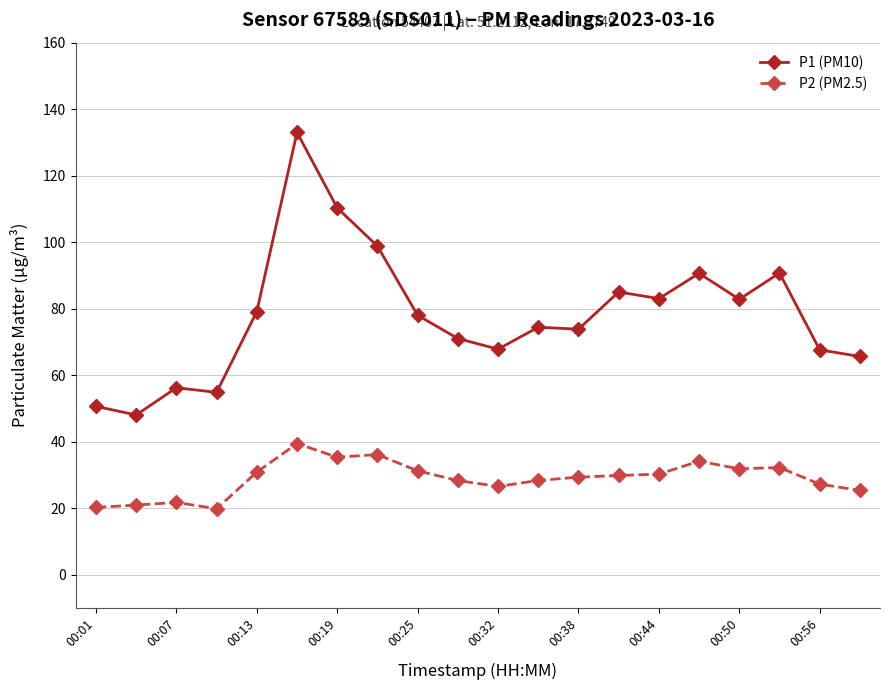

True or false: P1 (PM10) and P2 (PM2.5) intersect in this chart.

False